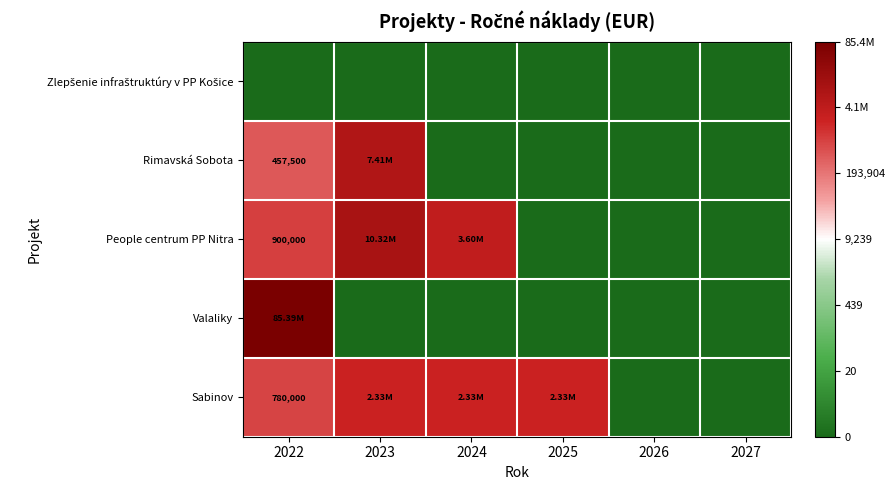

Which label corresponds to the smallest value in the chart?

2022